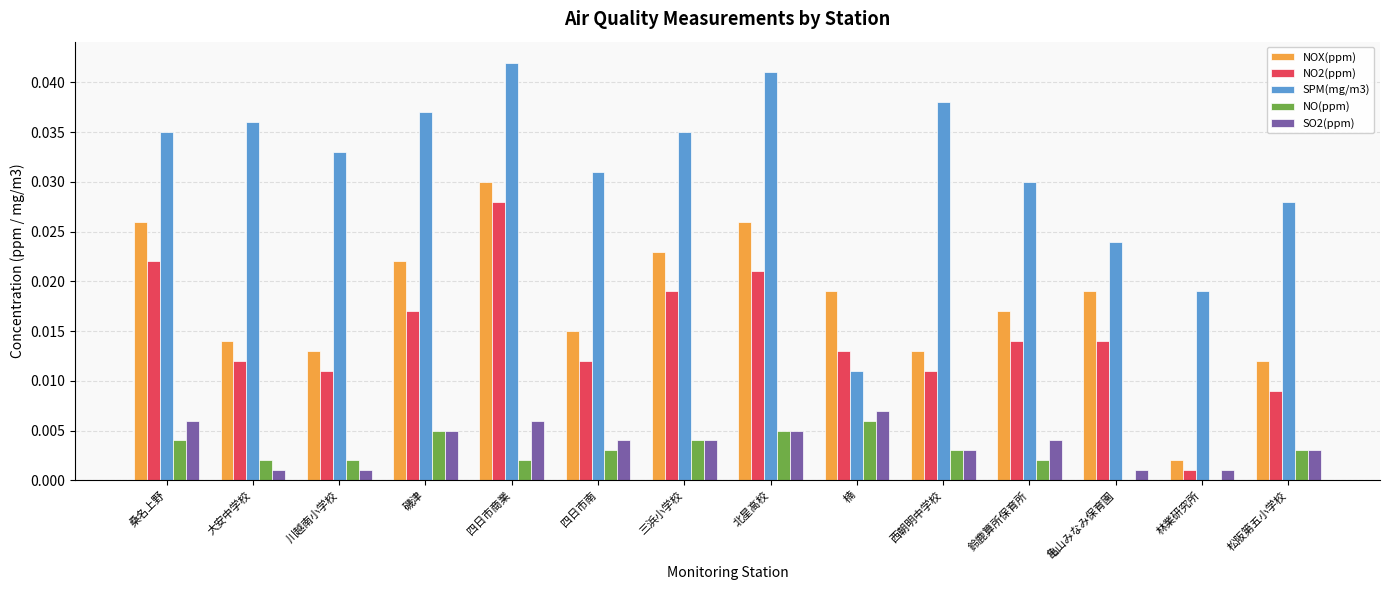

What is the sum of the NOX(ppm) values at 四日市商業 and 磯津?

0.1